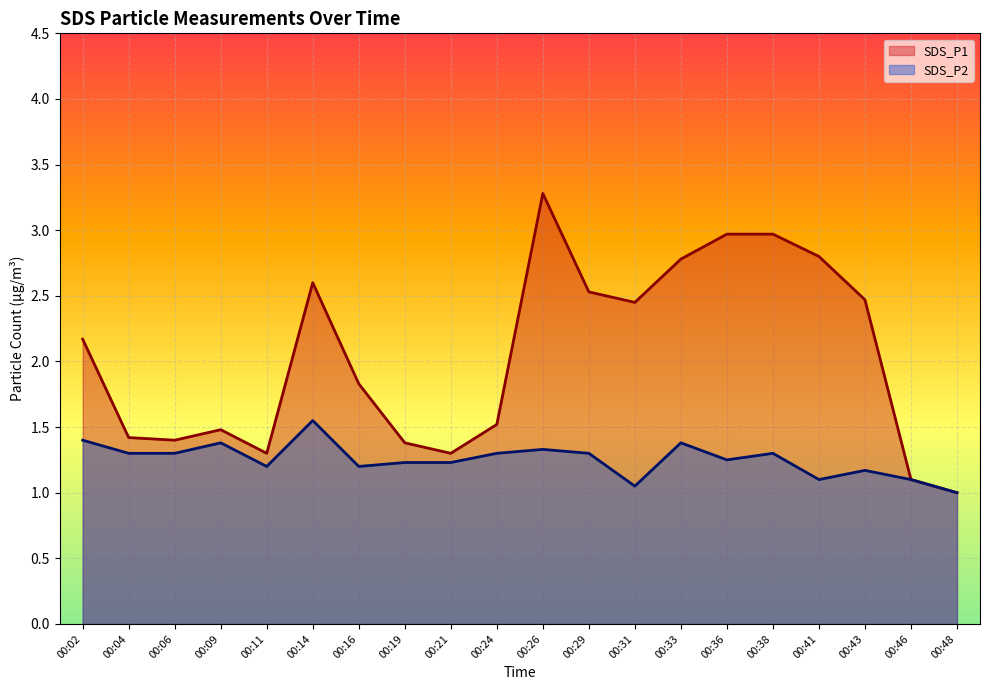

Which series changed the most between 00:09 and 00:36?

SDS_P1